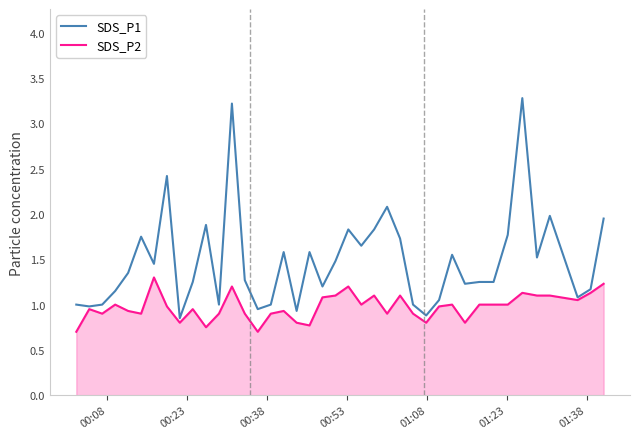

What is the minimum value for SDS_P2?

0.7